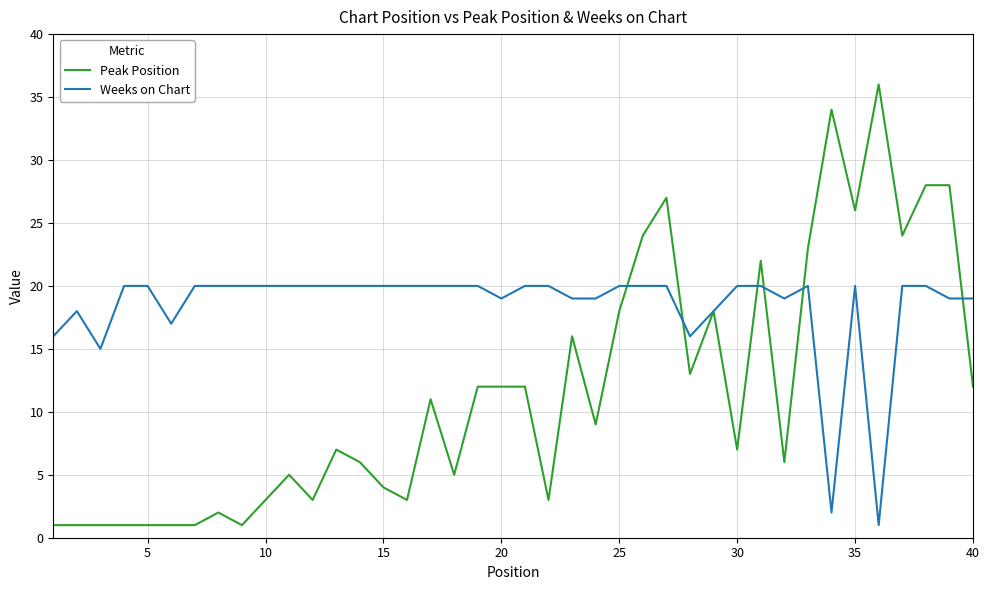

What is the sum of all Weeks on Chart values?

737